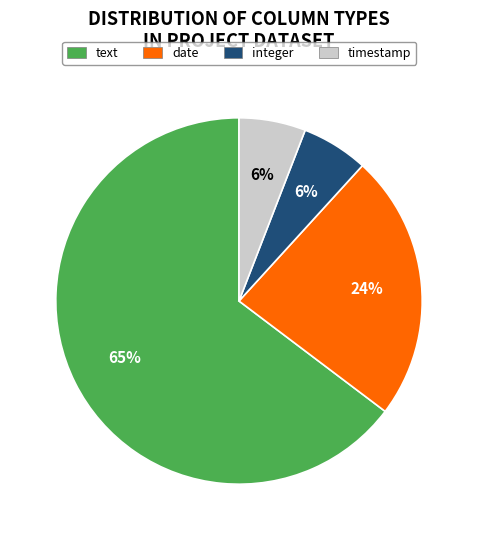

To the nearest percent, what portion does date represent?

24%